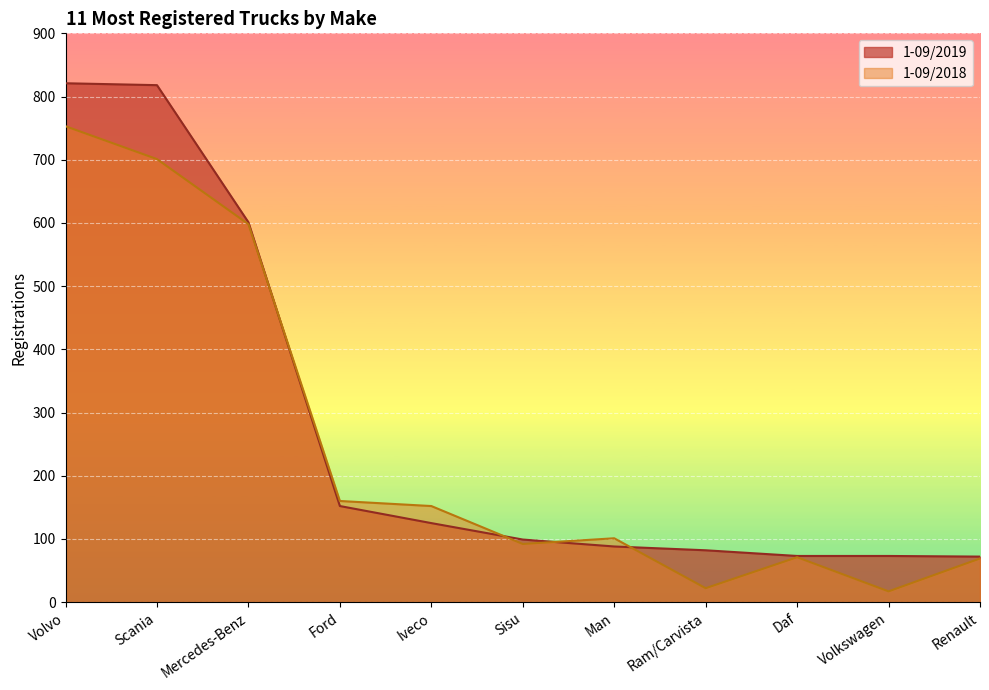

At which label is 1-09/2019 closest to 446?

Mercedes-Benz